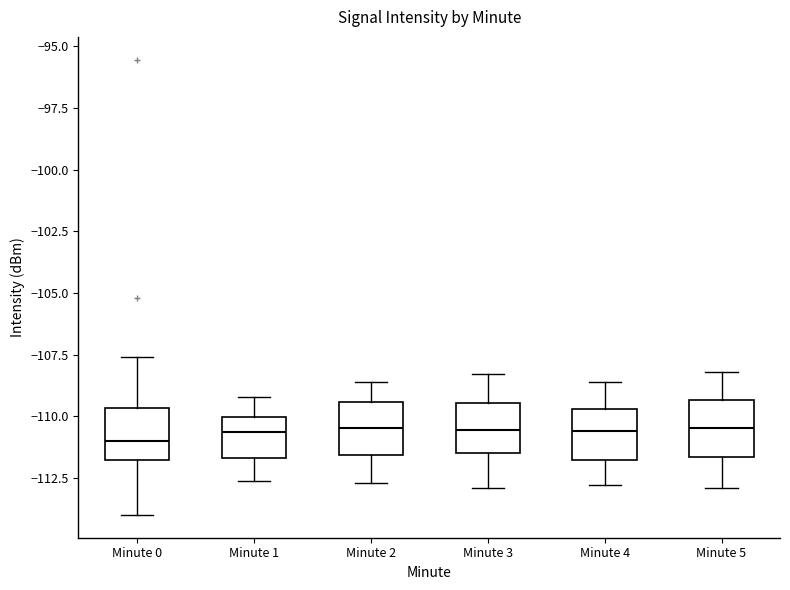

Where does the upper whisker of the box for Minute 3 end on the y-axis? The values are not printed on the chart, so give them approximately, as read against the axis.

-108.5